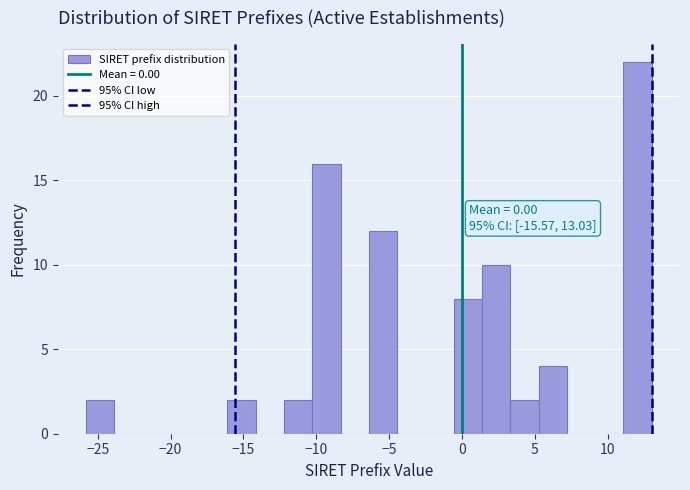

Around what value on the x-axis is the tallest bar? Give the approximate position of its centre, as read against the axis.

12.0